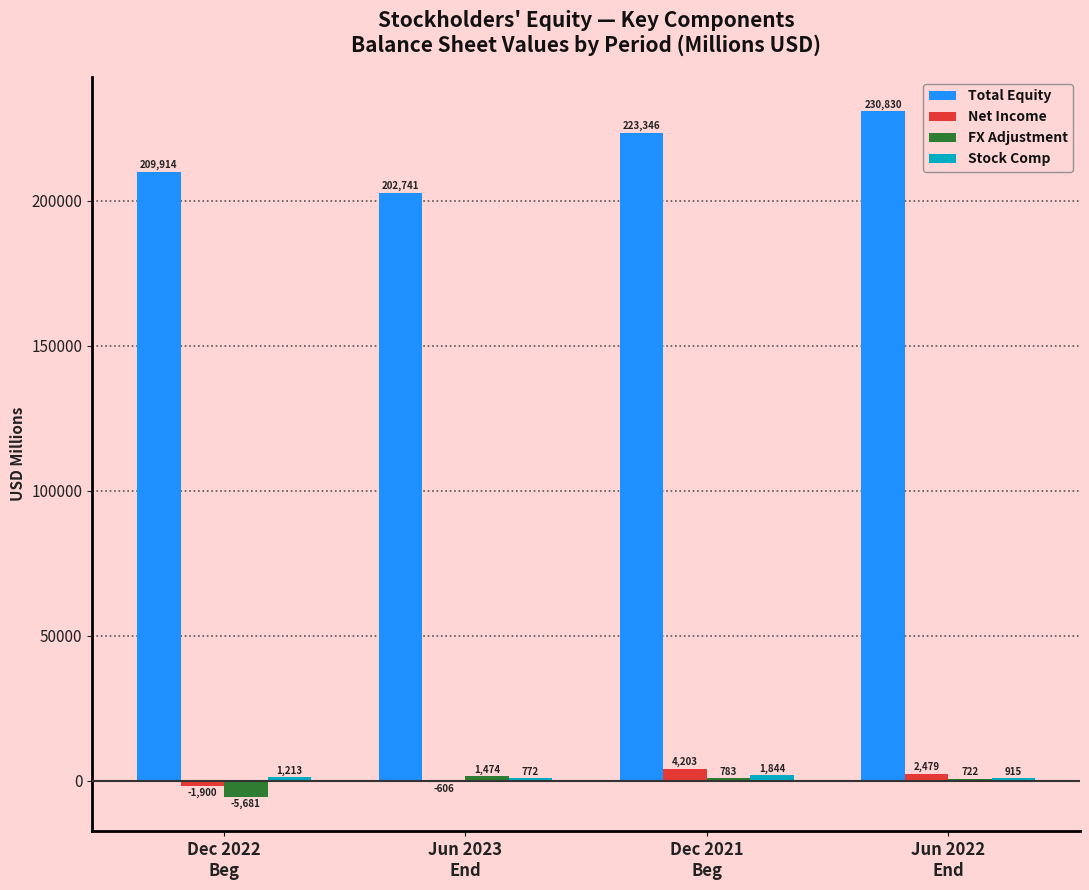

What is the sum of all FX Adjustment values?

-2702